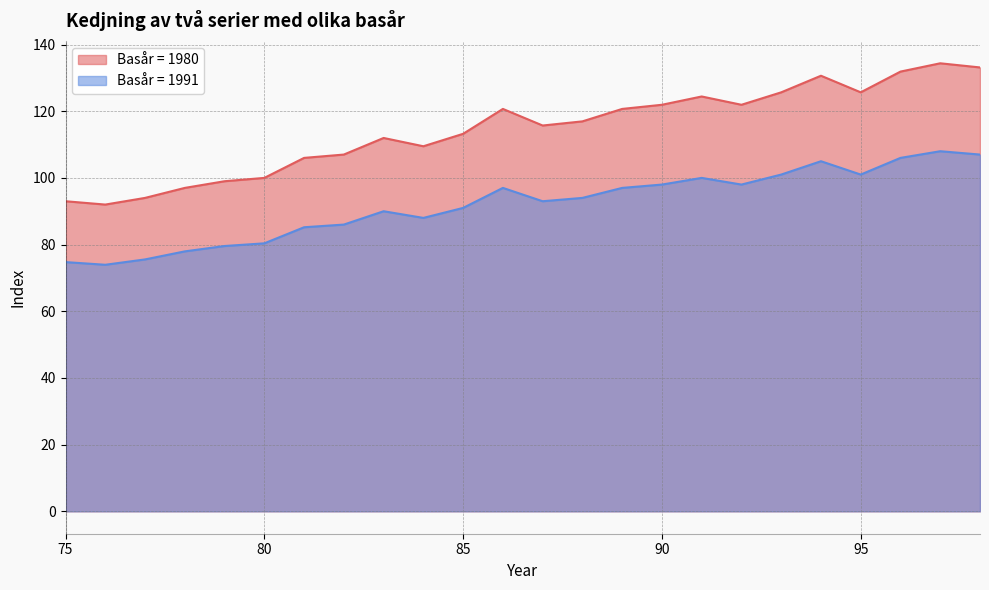

What is the difference between the highest and lowest values at 83?

22.0